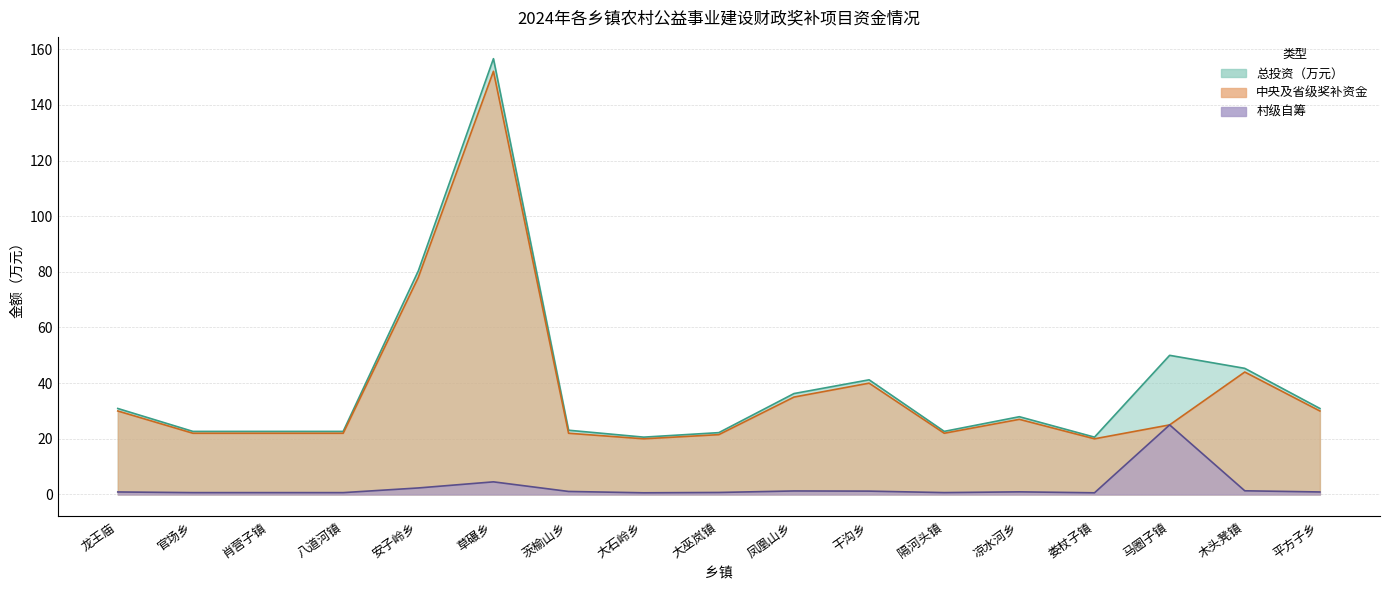

Between 官场乡 and 木头凳镇, which is larger?

木头凳镇